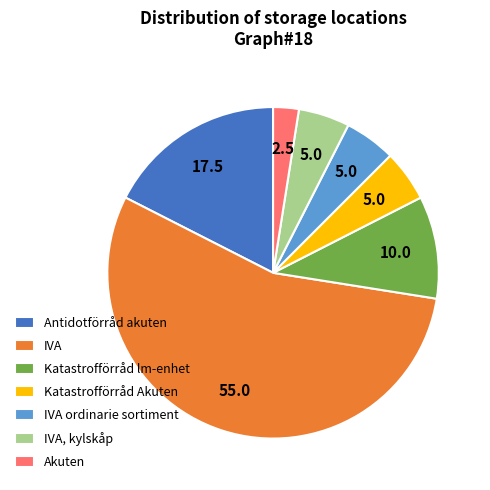

What is the smallest slice in the pie chart?

Akuten